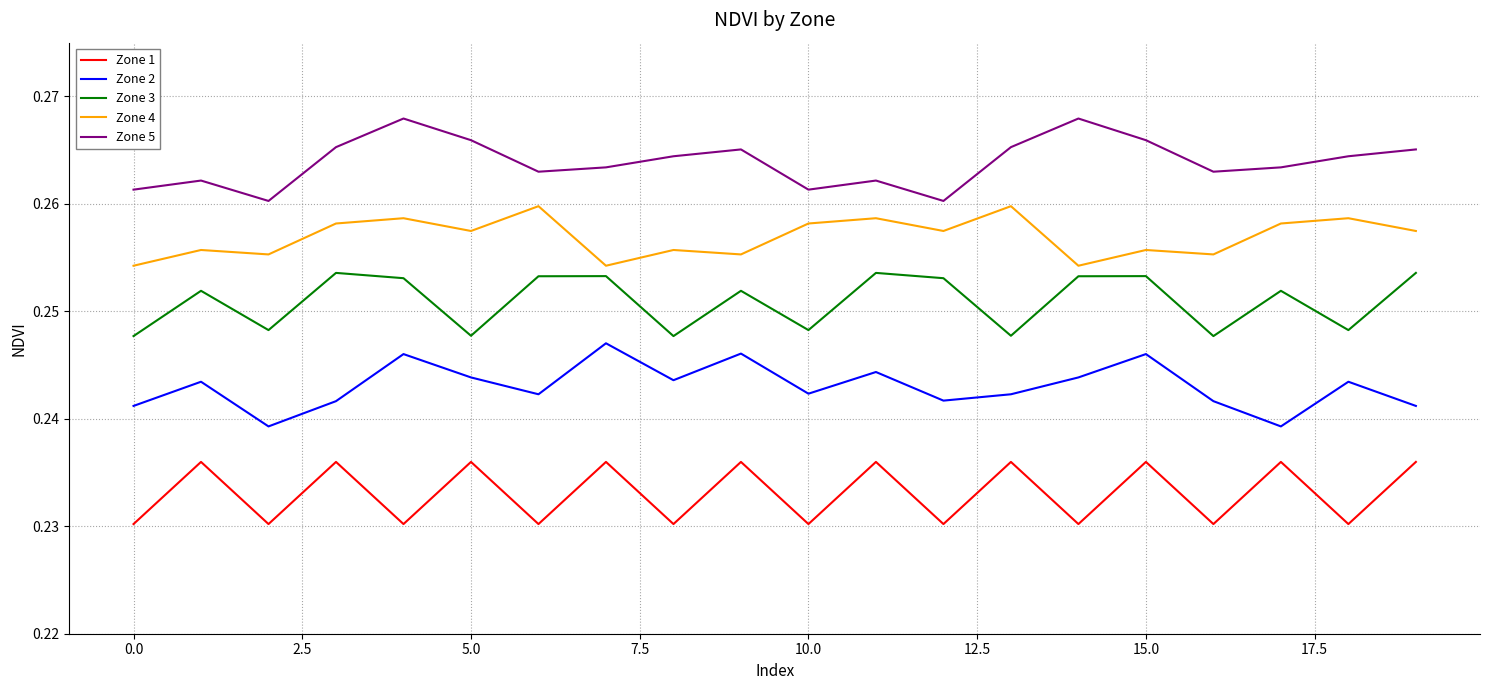

Rank the series by their average value, from highest to lowest.

Zone 5, Zone 4, Zone 3, Zone 2, Zone 1